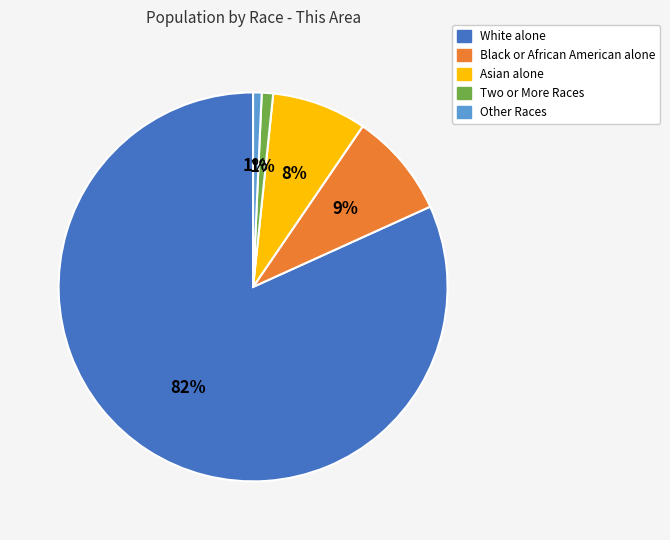

To the nearest percent, what is the average slice percentage?

20%